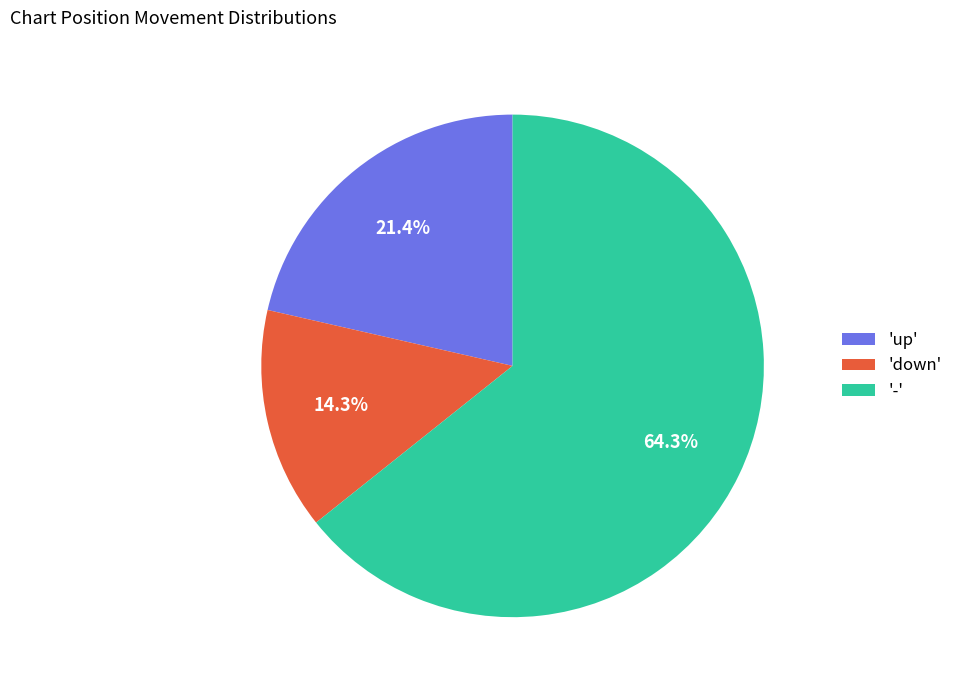

Combined, do 'down' and 'up' account for over 50%?

No